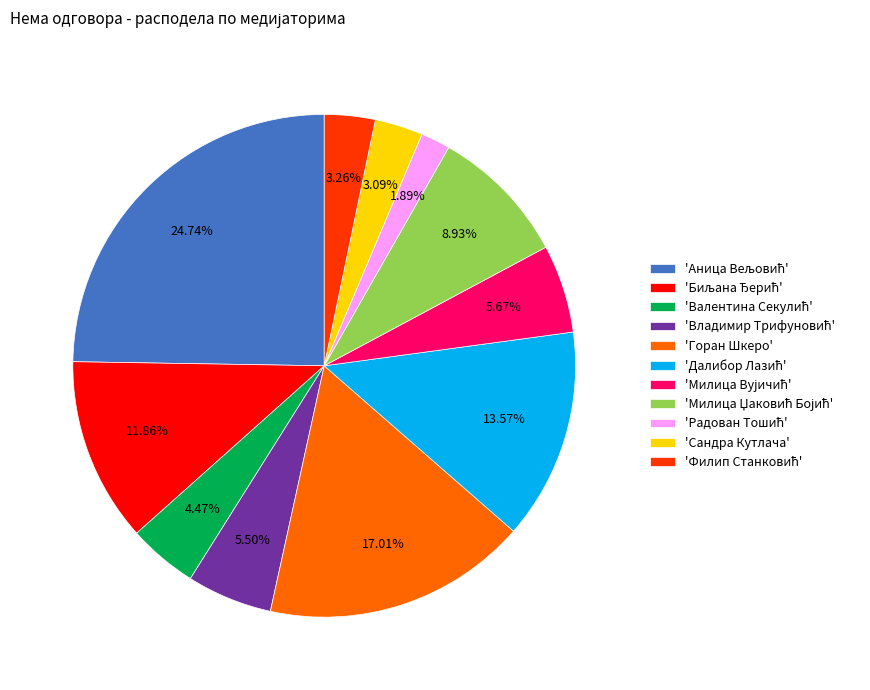

Is there a majority slice in this chart?

No